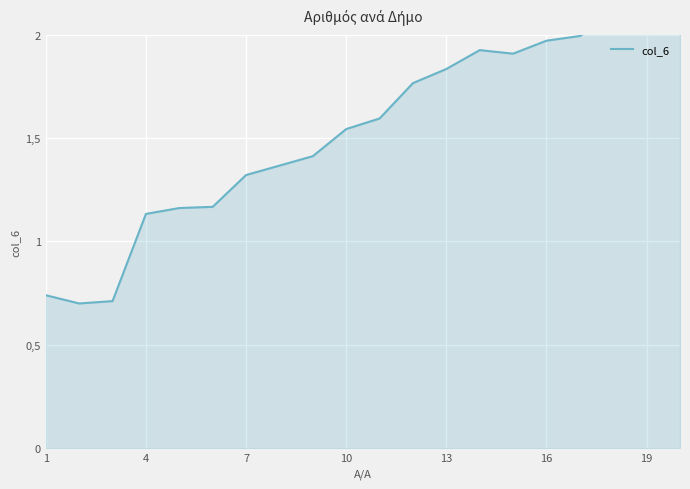

What is the average value?

1.5